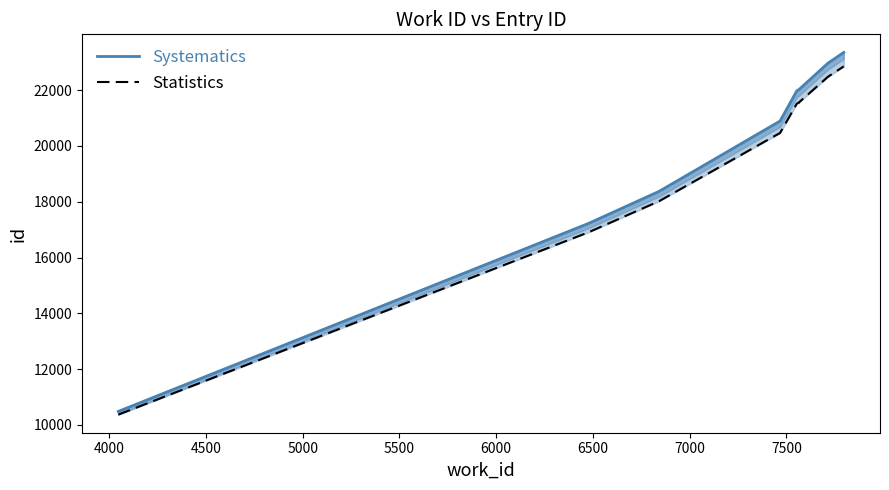

How many data points in Systematics are less than 22011?

5